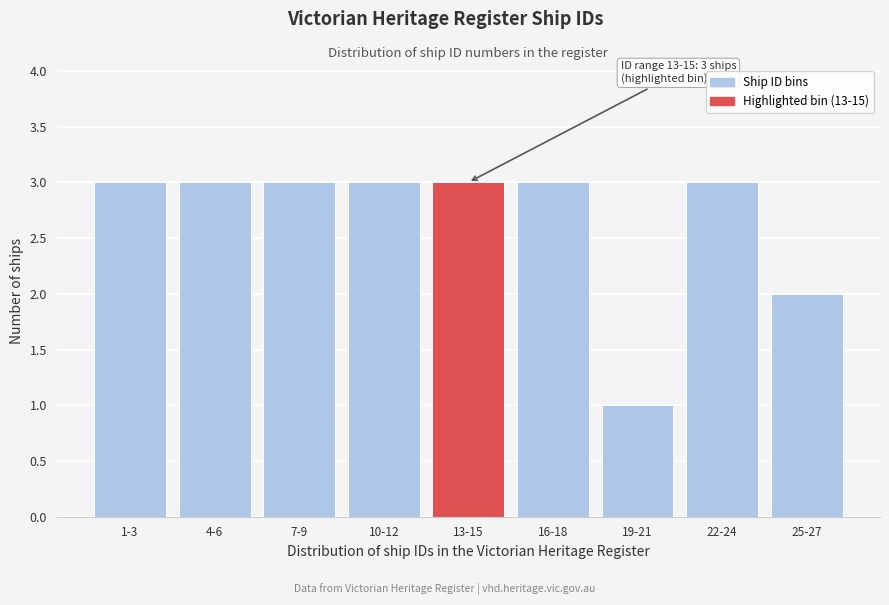

Reading left to right, extract all data points from this chart.

1-3=3	4-6=3	7-9=3	10-12=3	13-15=3	16-18=3	19-21=1	22-24=3	25-27=2